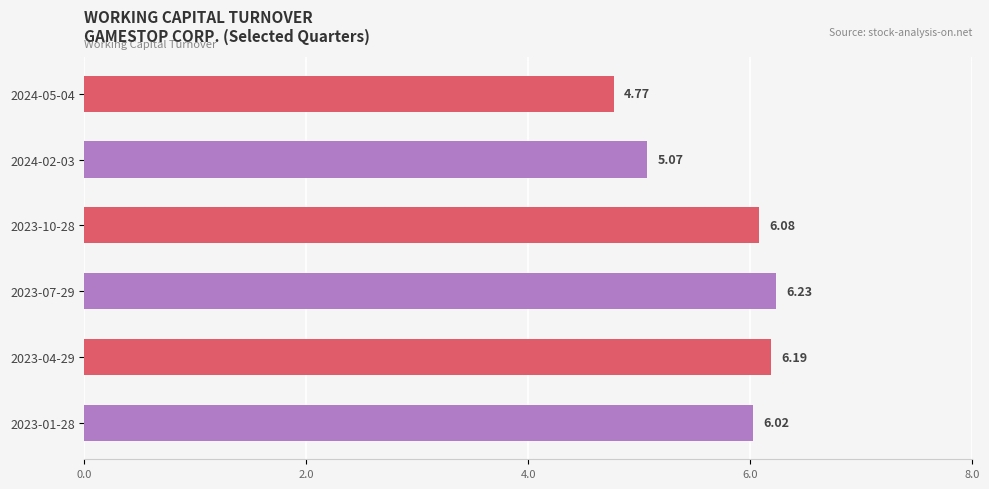

Between 2023-07-29 and 2024-05-04, which is larger?

2023-07-29